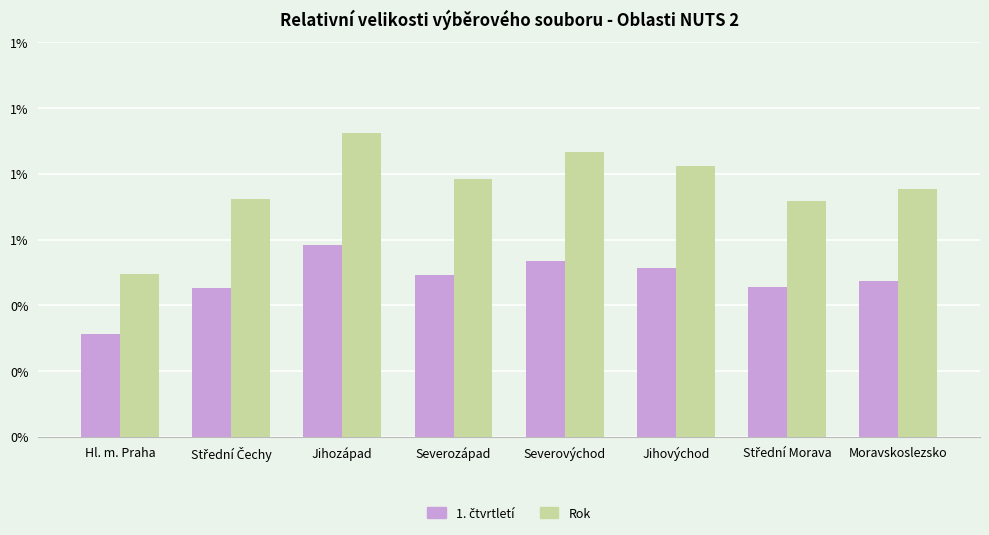

What position from the right is Jihovýchod?

3